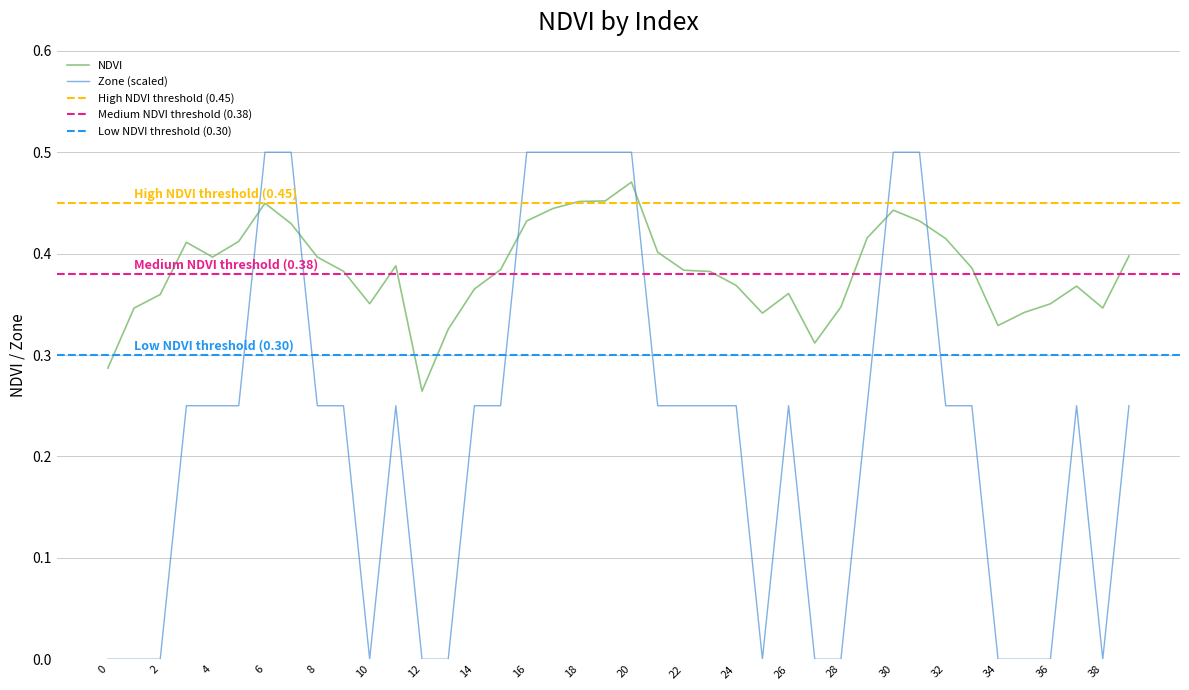

Read the Zone value at 21.

0.2